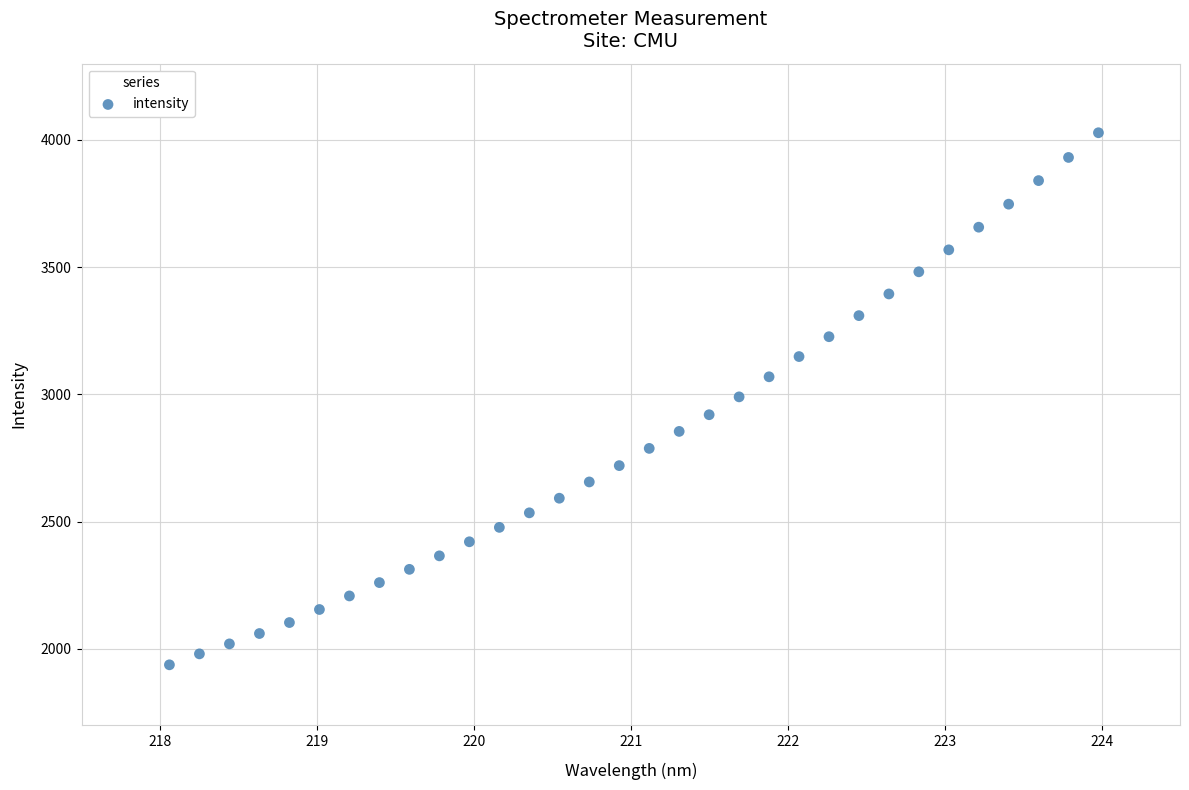

What is the range of X values (max minus min)?

5.9